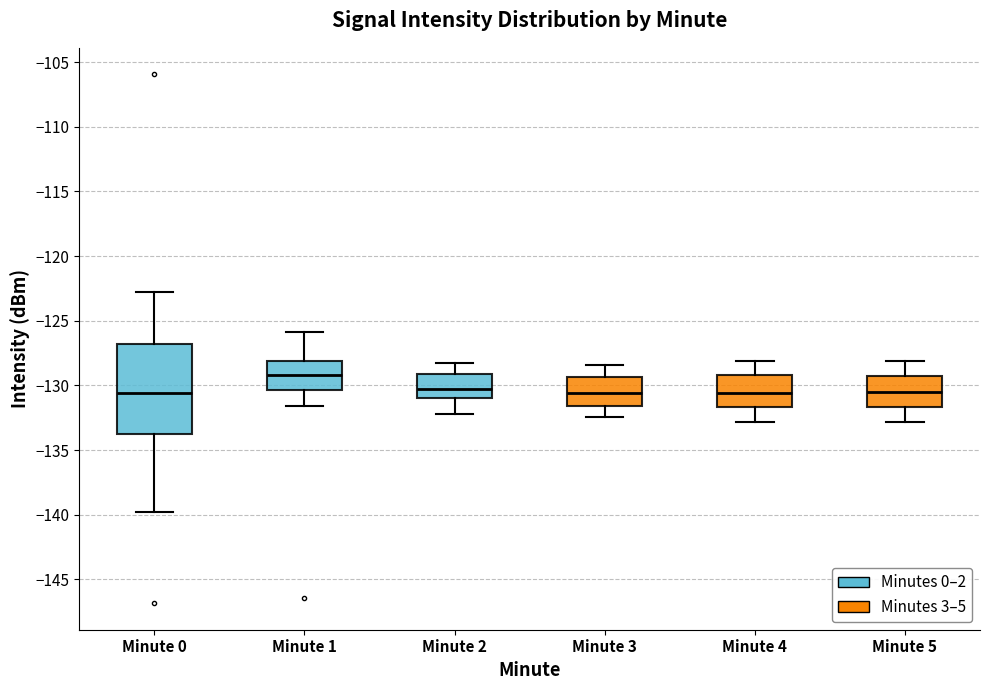

Reading left to right, transcribe this box plot: for each box, give where its median line is, the range the box spans, and where its two whiskers end, as read against the y-axis. The values are not printed on the chart, so give them approximately, as read against the axis.

Minute 0: median -130.5, box -133.5 to -127.0, whiskers -140.0 to -123.0
Minute 1: median -129.0, box -130.5 to -128.0, whiskers -131.5 to -126.0
Minute 2: median -130.0, box -131.0 to -129.0, whiskers -132.0 to -128.5
Minute 3: median -130.5, box -131.5 to -129.5, whiskers -132.5 to -128.5
Minute 4: median -130.5, box -131.5 to -129.0, whiskers -133.0 to -128.0
Minute 5: median -130.5, box -131.5 to -129.0, whiskers -133.0 to -128.0